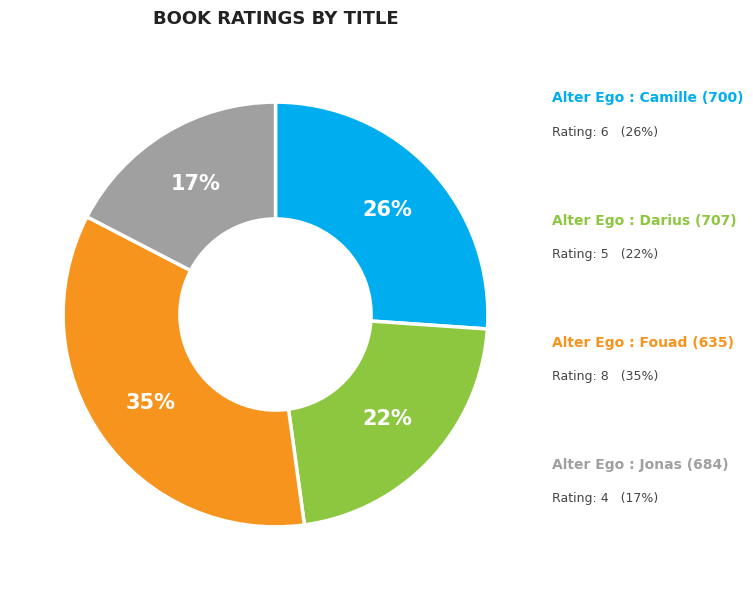

To the nearest percent, what is the average slice percentage?

25%